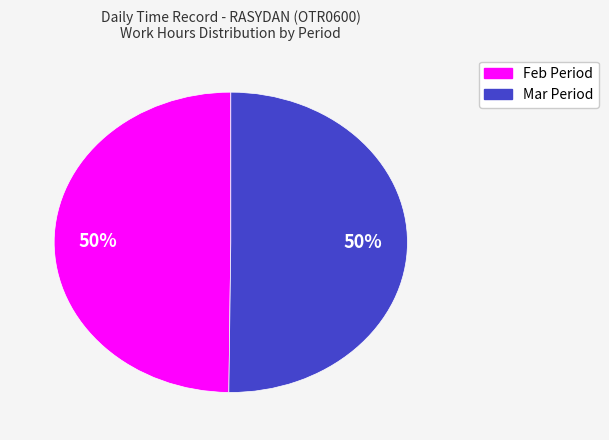

Count the number of slices in the pie.

2